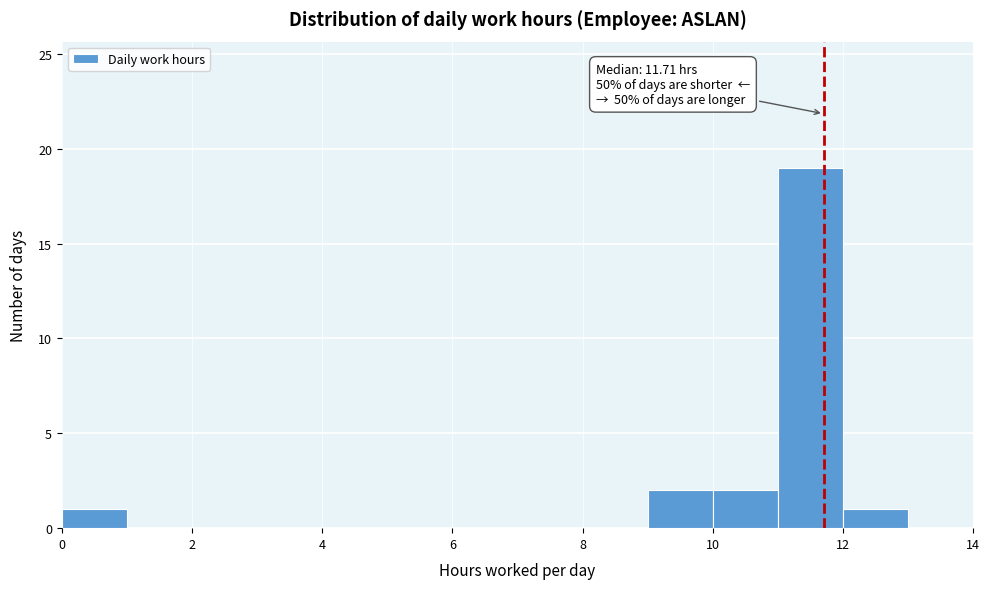

Which range on the x-axis has the tallest bar?

11 to 12